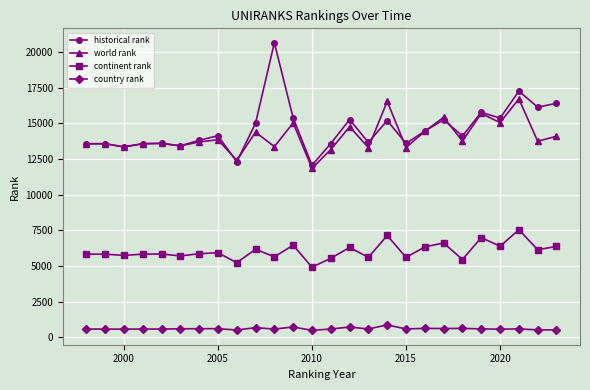

True or false: world rank has more than 0 points higher than both neighbors.

True